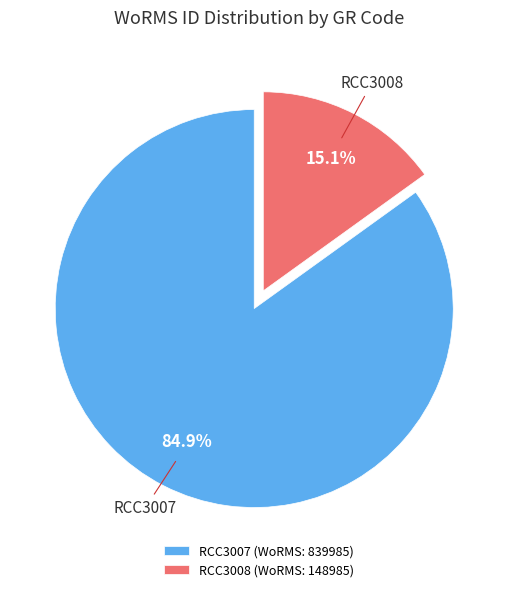

Which category has the smallest portion of the pie?

RCC3008